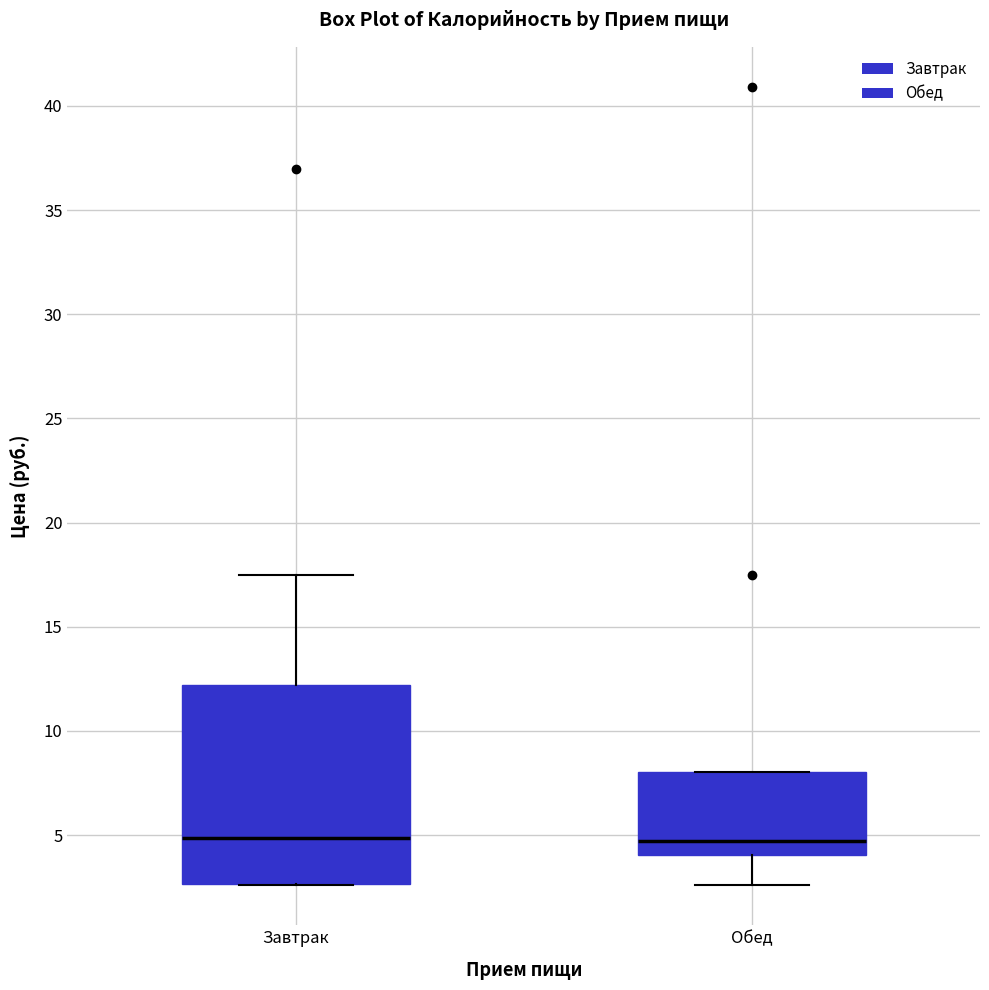

Reading left to right, read every box against the y-axis: the position of its median line, the range the box covers, and the ends of its whiskers. The values are not printed on the chart, so give them approximately, as read against the axis.

Завтрак: median 5.0, box 2.5 to 12.0, whiskers 2.5 to 17.5
Обед: median 4.5, box 4.0 to 8.0, whiskers 2.5 to 8.0